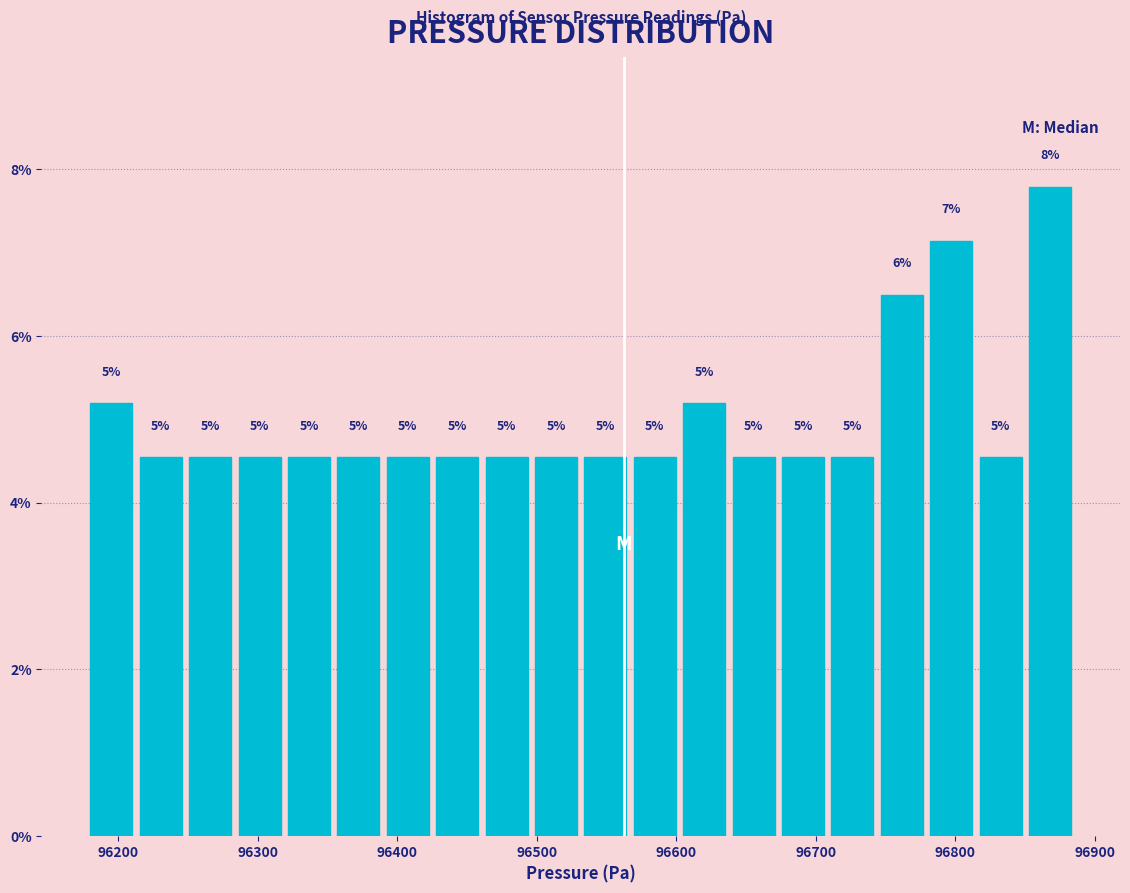

Around what value on the x-axis is the tallest bar? Give the approximate position of its centre, as read against the axis.

96870